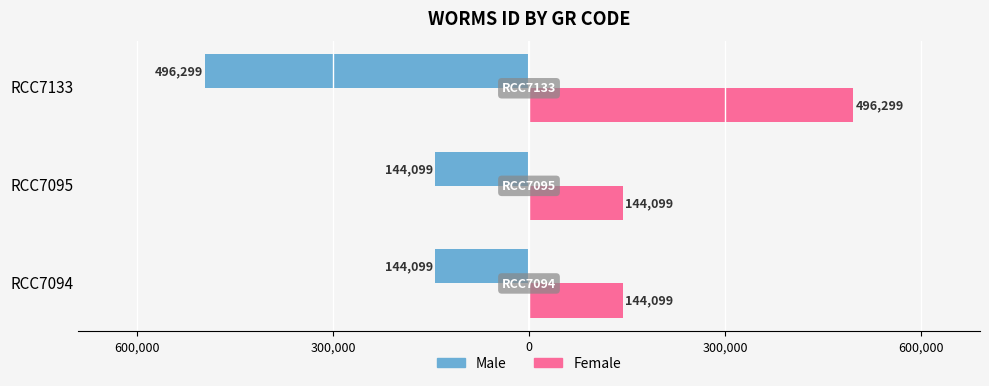

List the series in order of their peak value, lowest first.

Male, Female